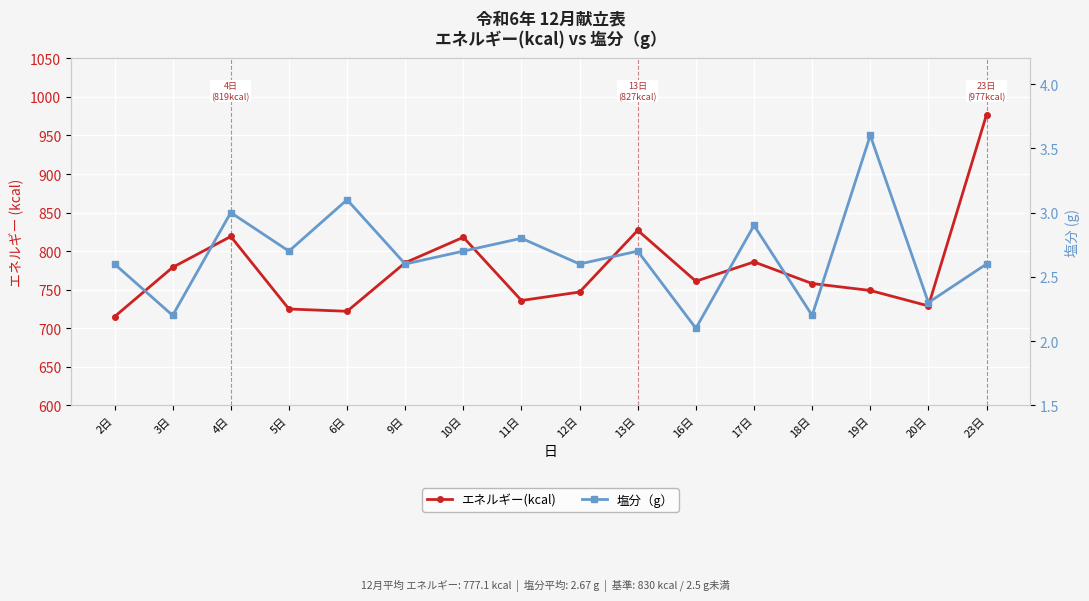

What value does the 塩分（g） series have at 2日?

2.6